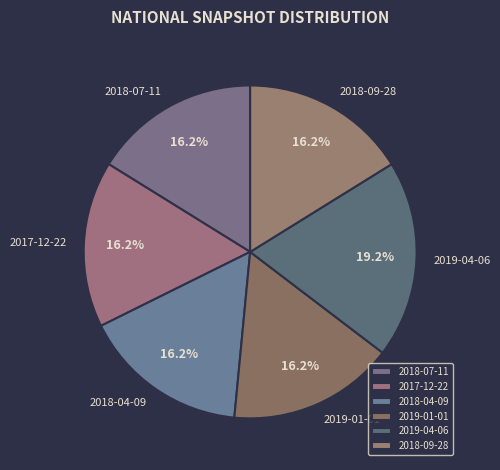

To the nearest percent, what is the difference between the largest and smallest slice percentages?

3%